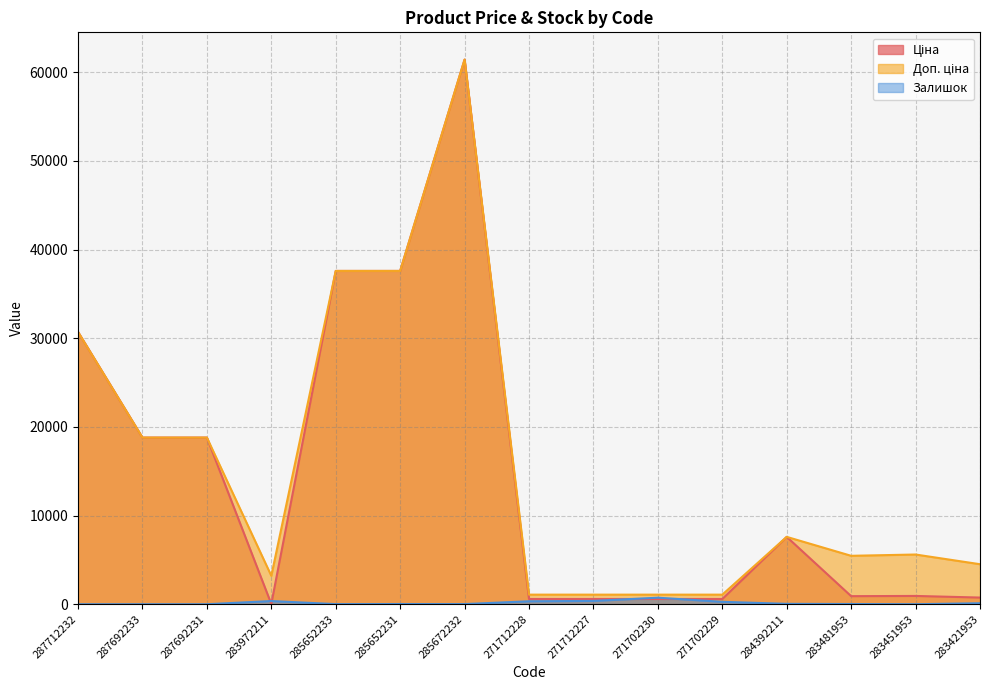

What is the average value of the Доп. ціна series?

15709.6